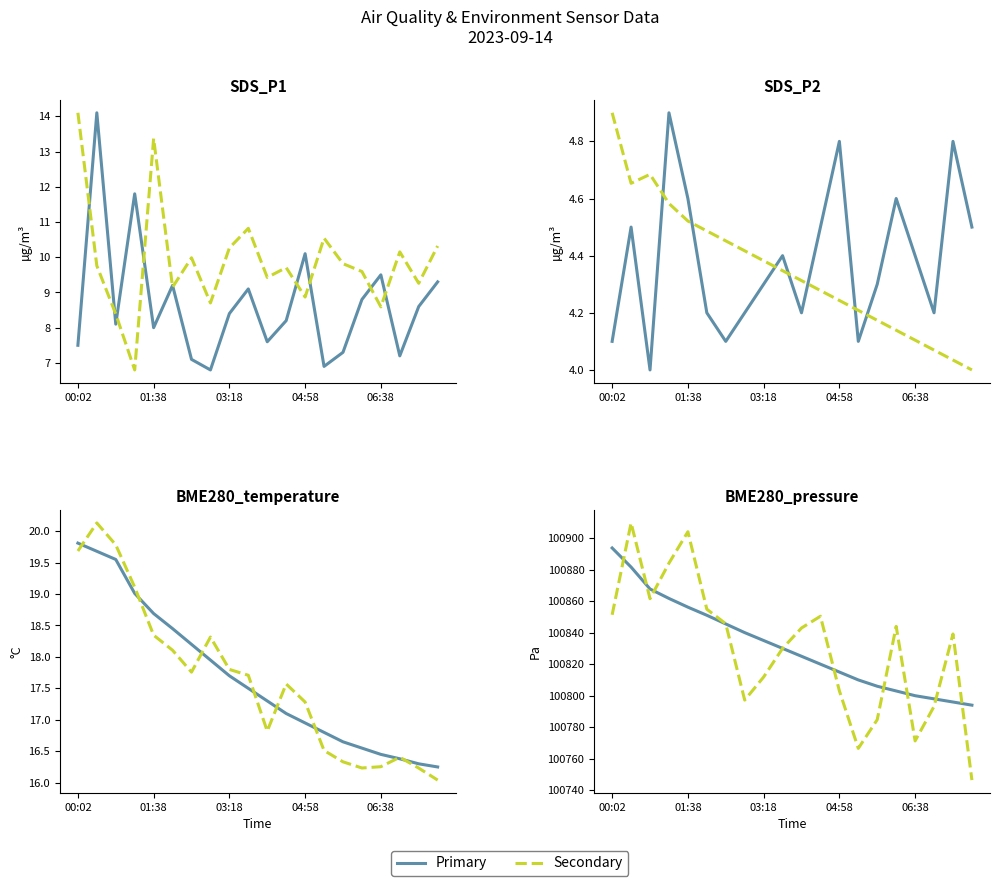

What is the sum of the BME280_pressure values at 05:23 and 03:18?

201645.0